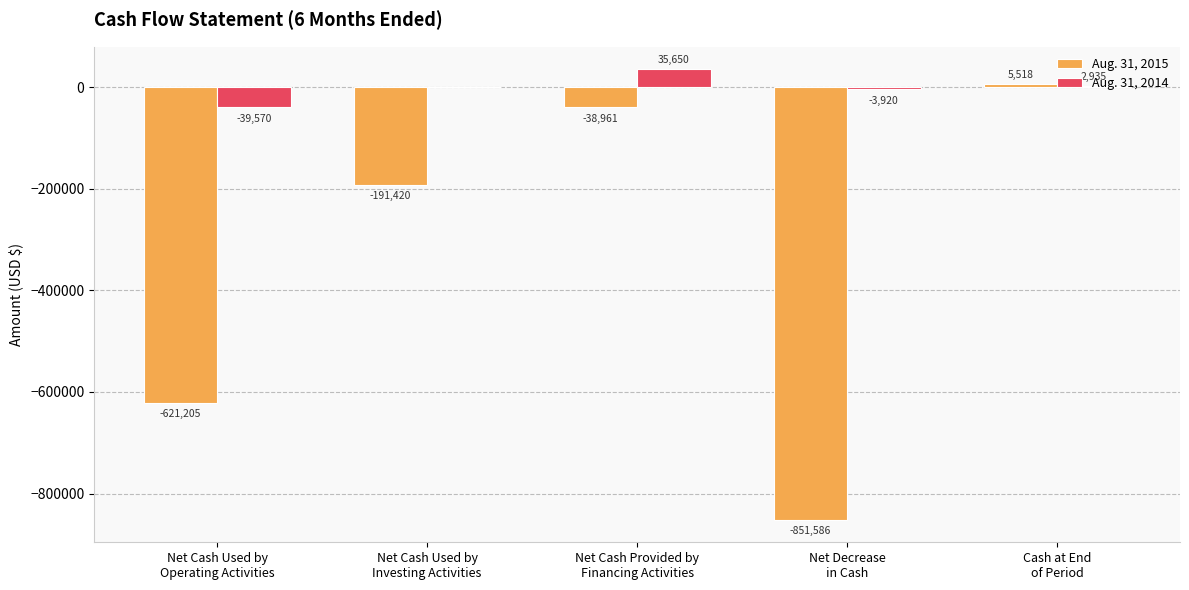

True or false: Aug. 31, 2014 has a value of 2935 at Cash at End
of Period.

True